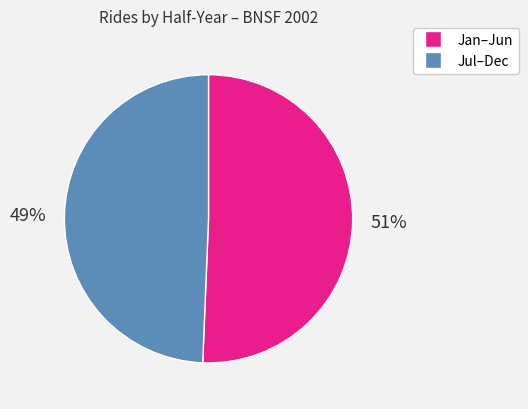

To the nearest percent, what is the average slice percentage?

50%